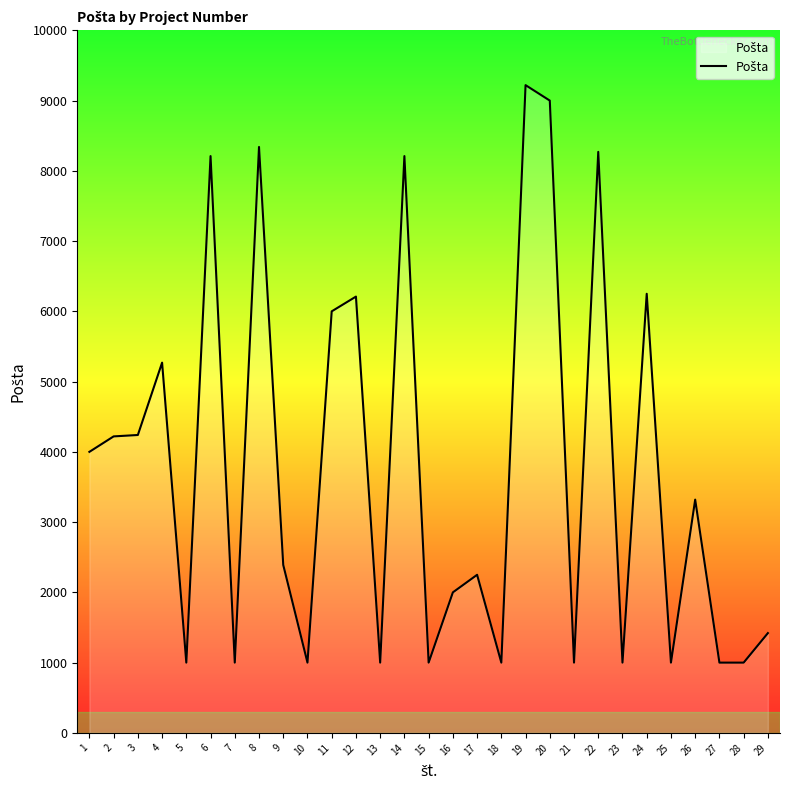

What is the greatest value displayed?

9220